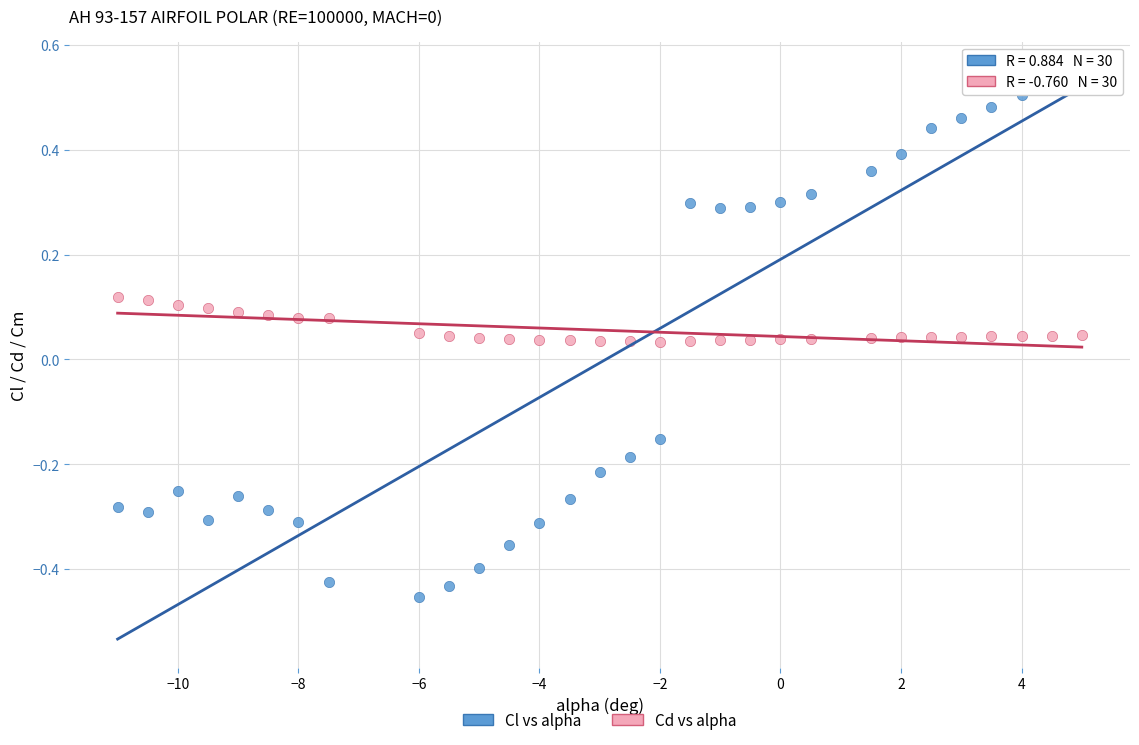

Which series reaches the minimum Y coordinate?

Cl vs alpha